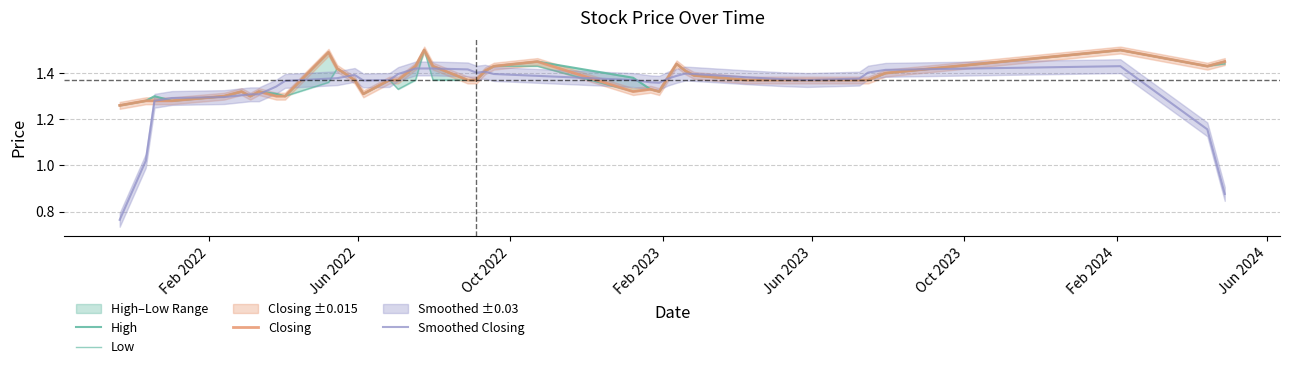

What is the difference between the maximum and minimum values in the Smoothed Closing series?

0.7